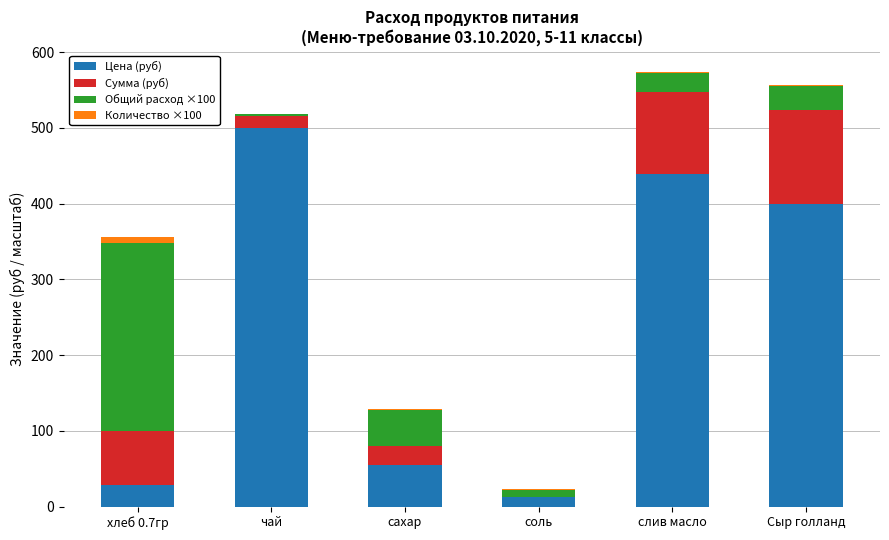

True or false: Цена (руб) has a value of 842.6 at чай.

False